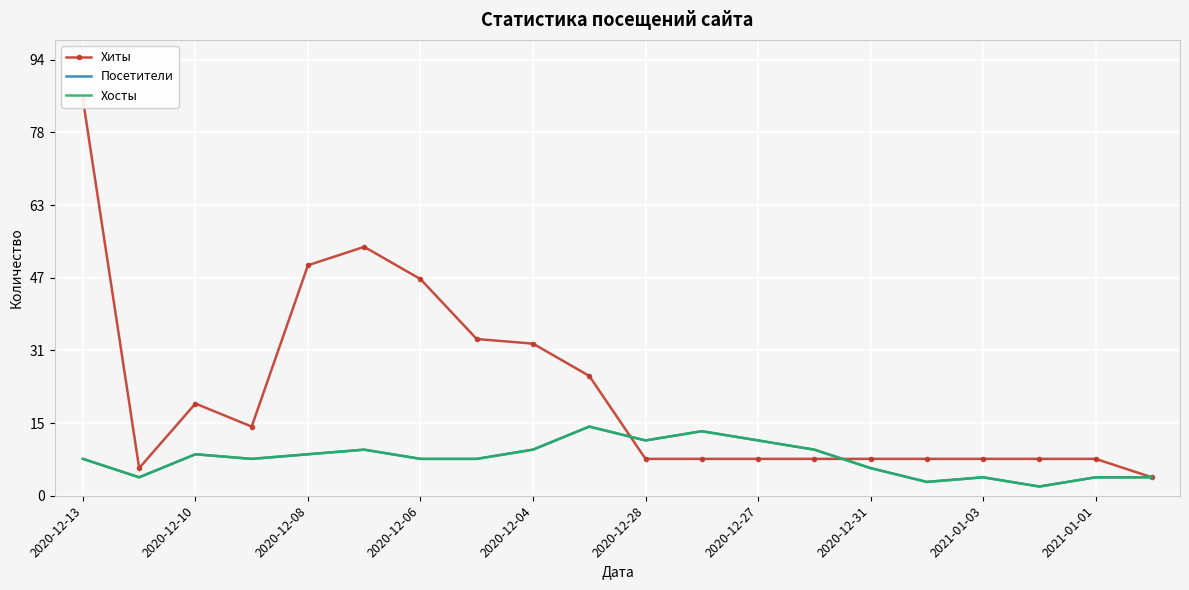

What is the difference between the maximum and minimum values in the Хиты series?

82